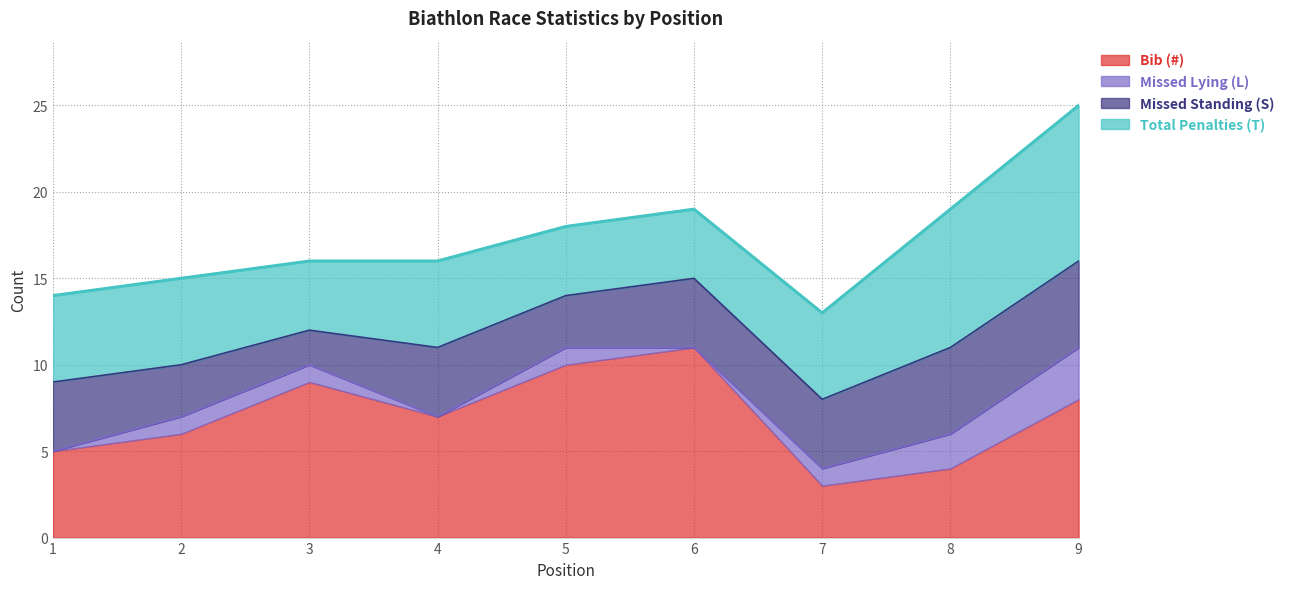

How many positive values does the Missed Lying (L) series have?

6